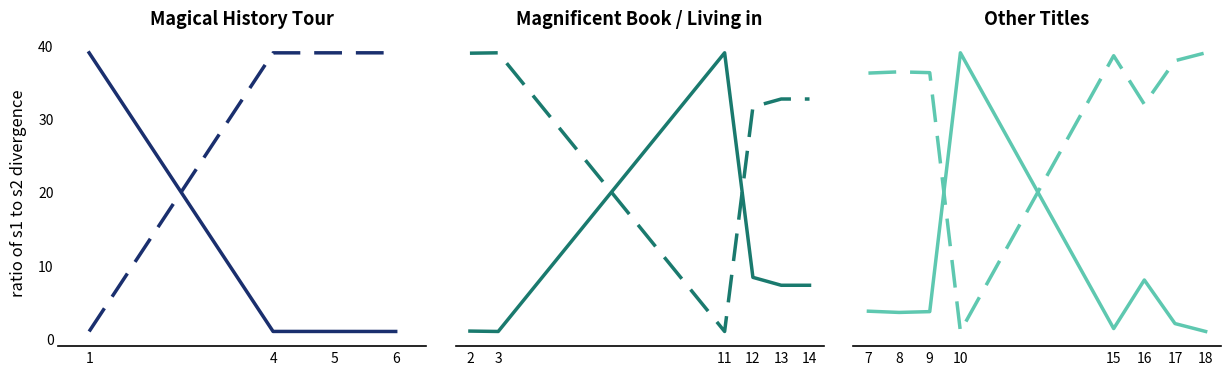

What is the minimum value for solid series?

1.0